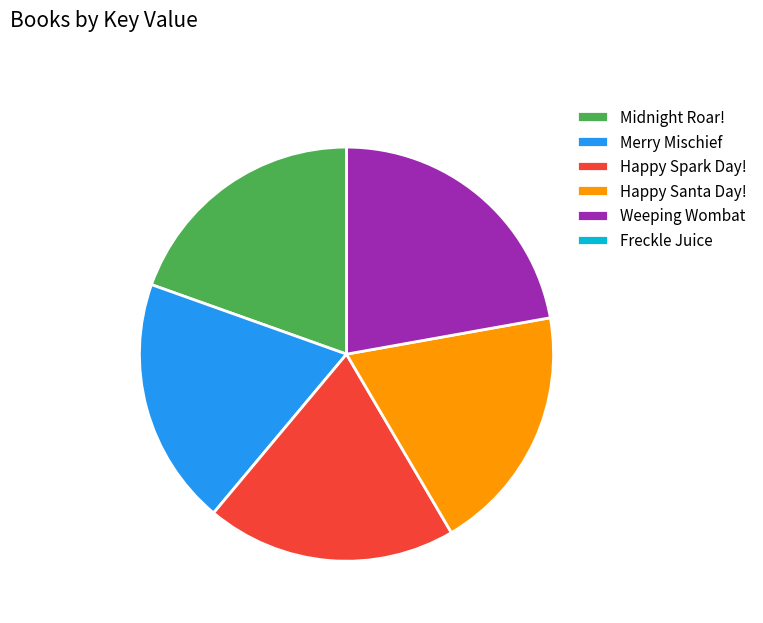

Is the sum of Weeping Wombat and Happy Spark Day! greater than half?

No